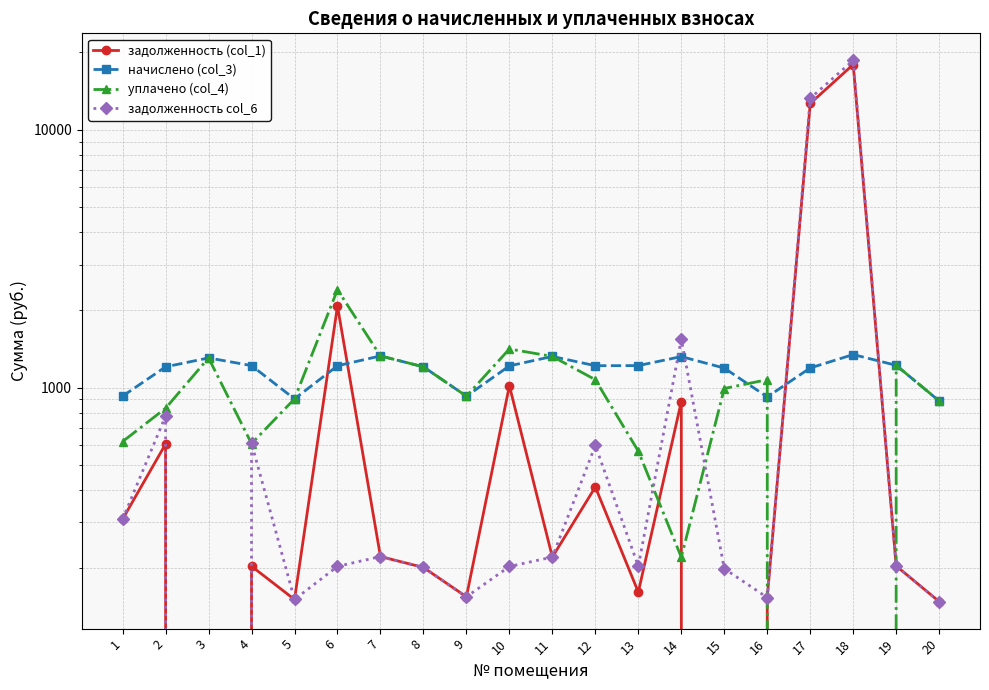

Where does the задолженность (col_1) series first go above 220?

1